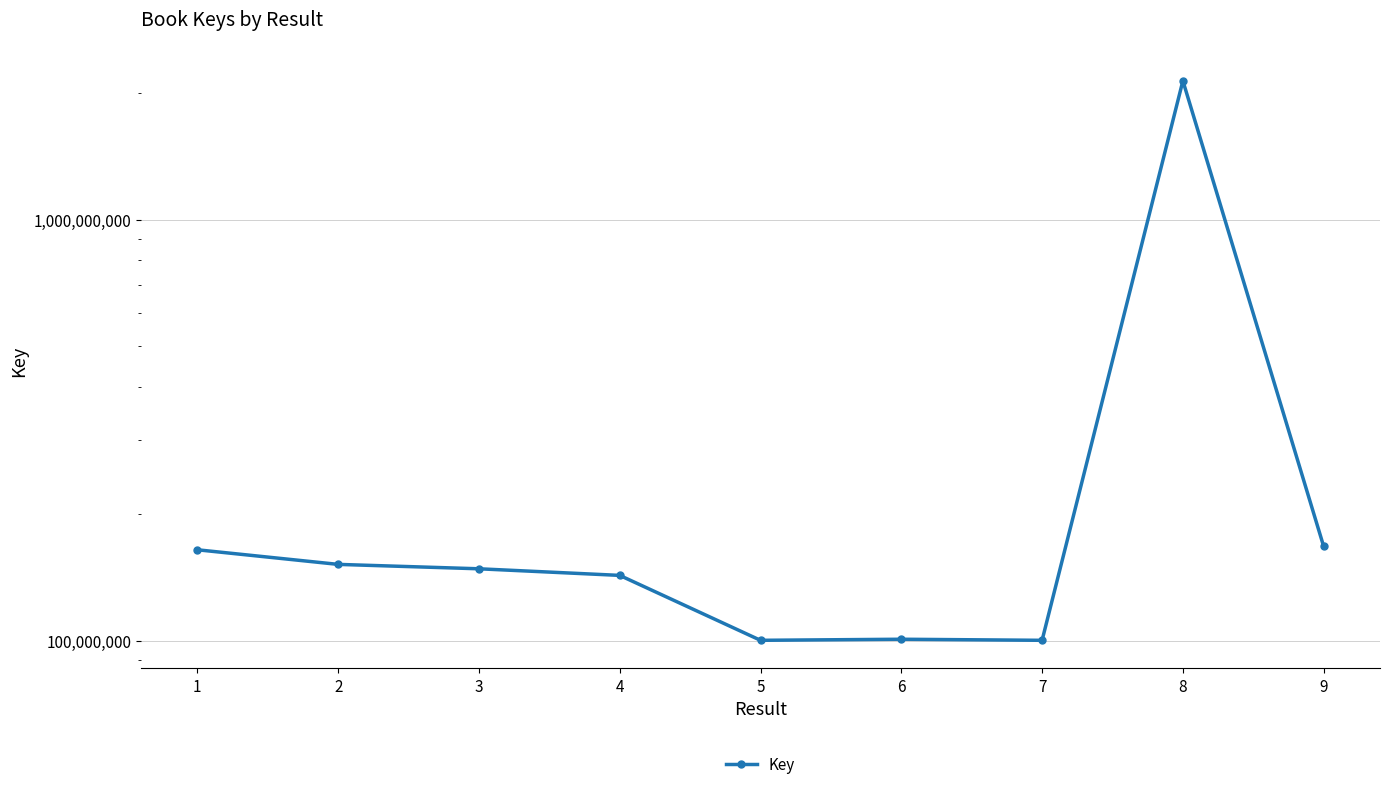

What is the difference between the maximum and second lowest values?

2036123864